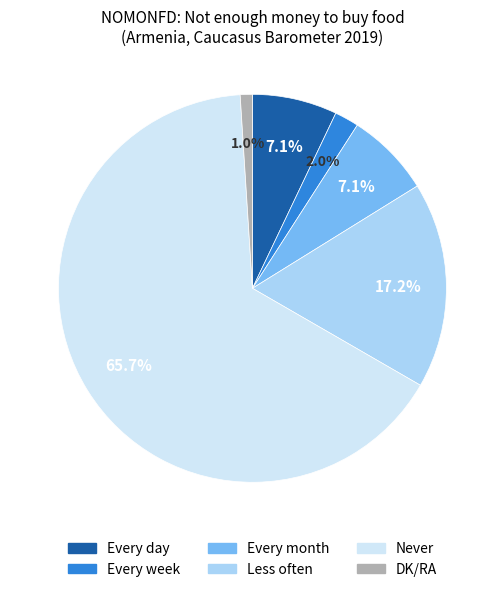

Combined, do Every week and Every day account for over 50%?

No